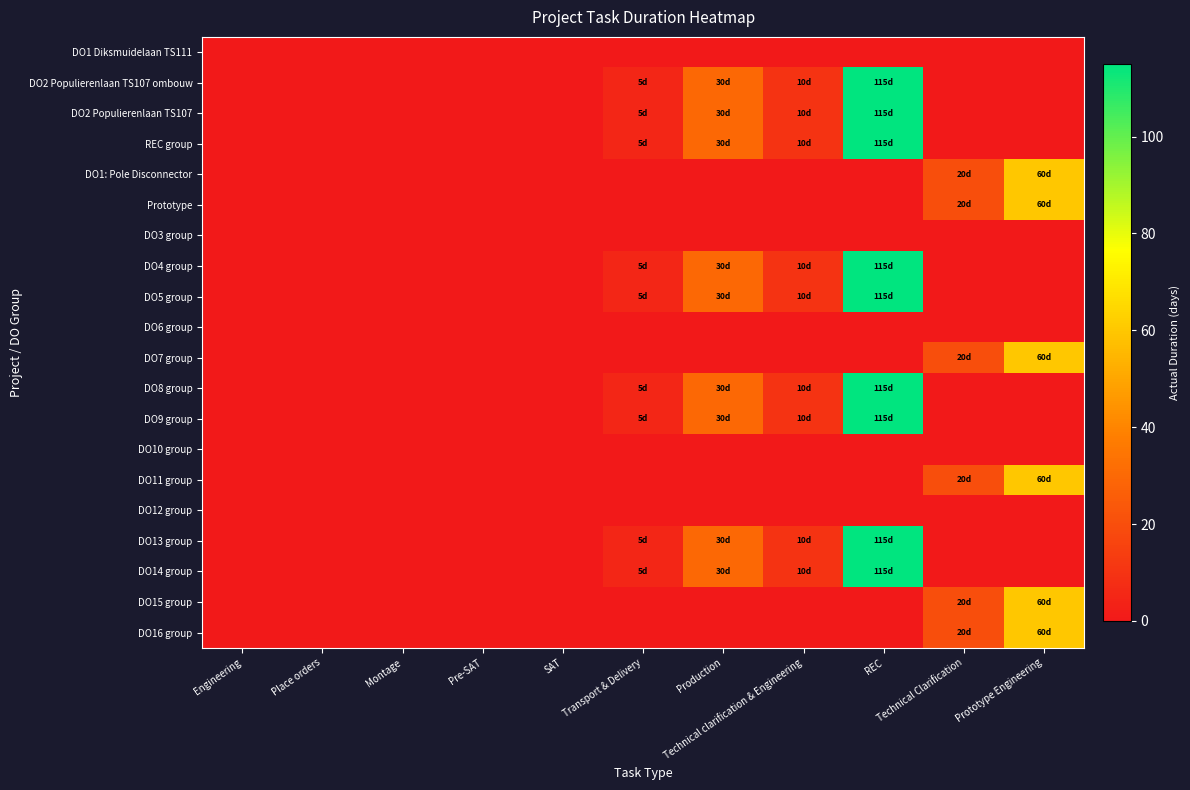

At which category is the sum across all series the highest?

REC